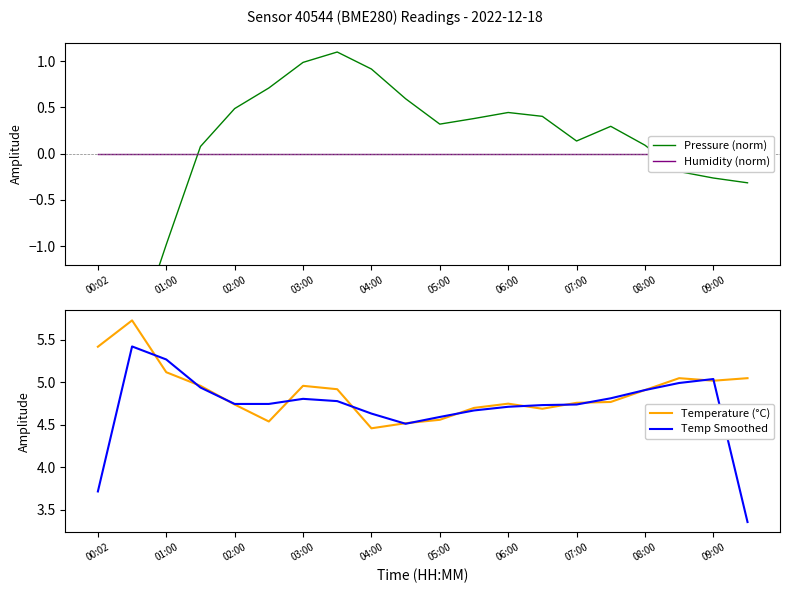

What is the value of the Temperature (°C) point at the 3rd from the left?

5.1